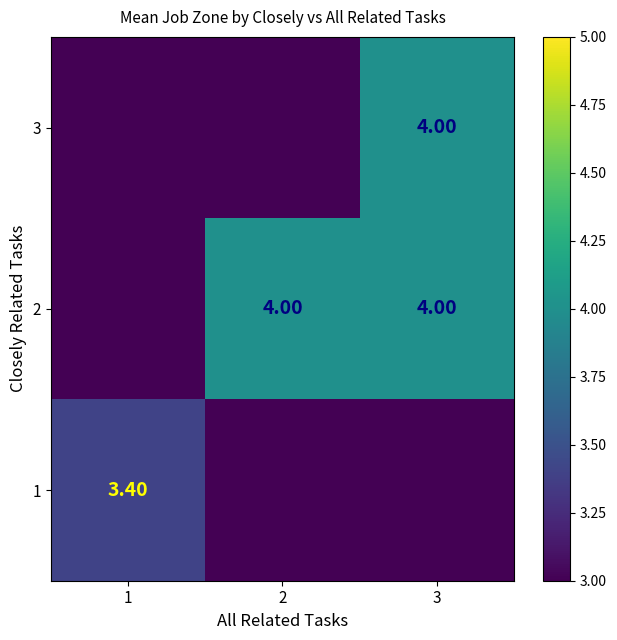

Is the value of 3 at 1 greater than the value of 1 at 1?

No